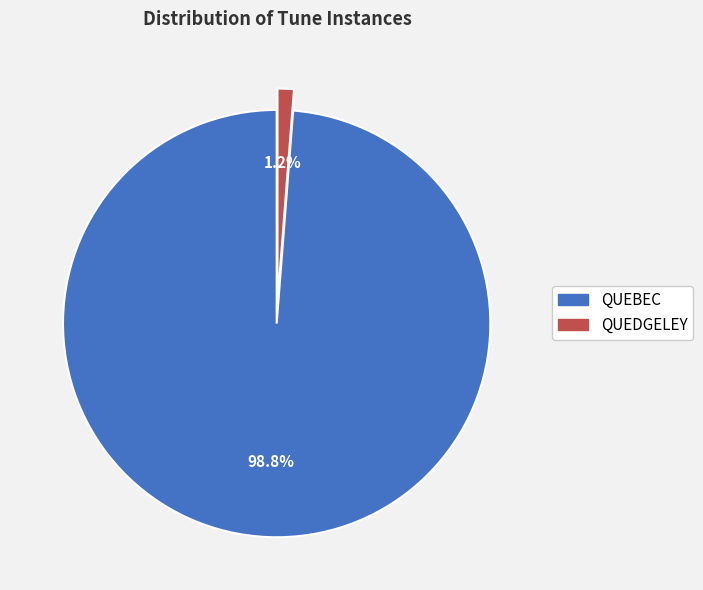

To the nearest percent, what is the average slice percentage?

50%